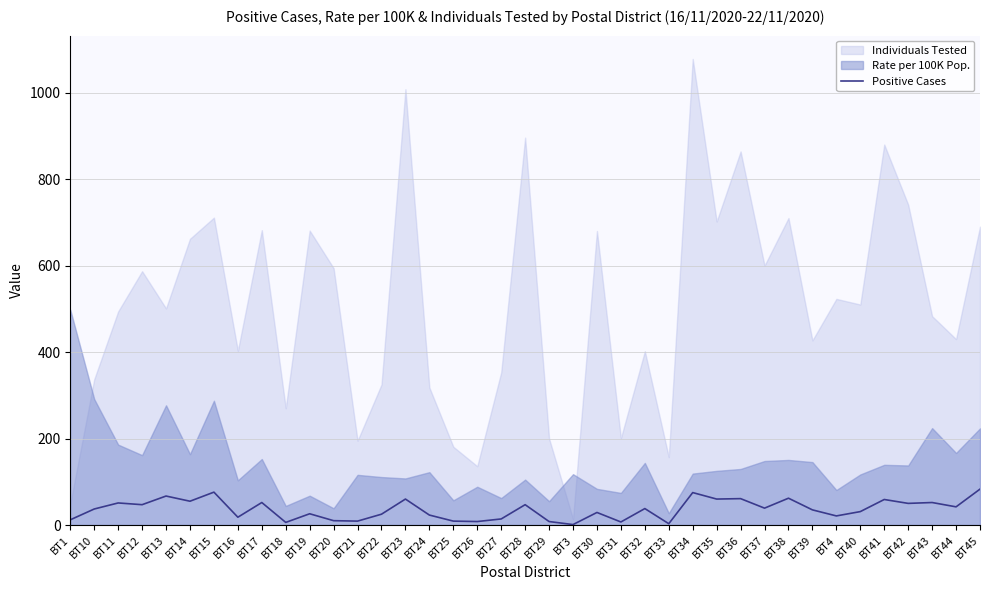

How many interior local peaks (higher than both neighbors) does the data have?

14